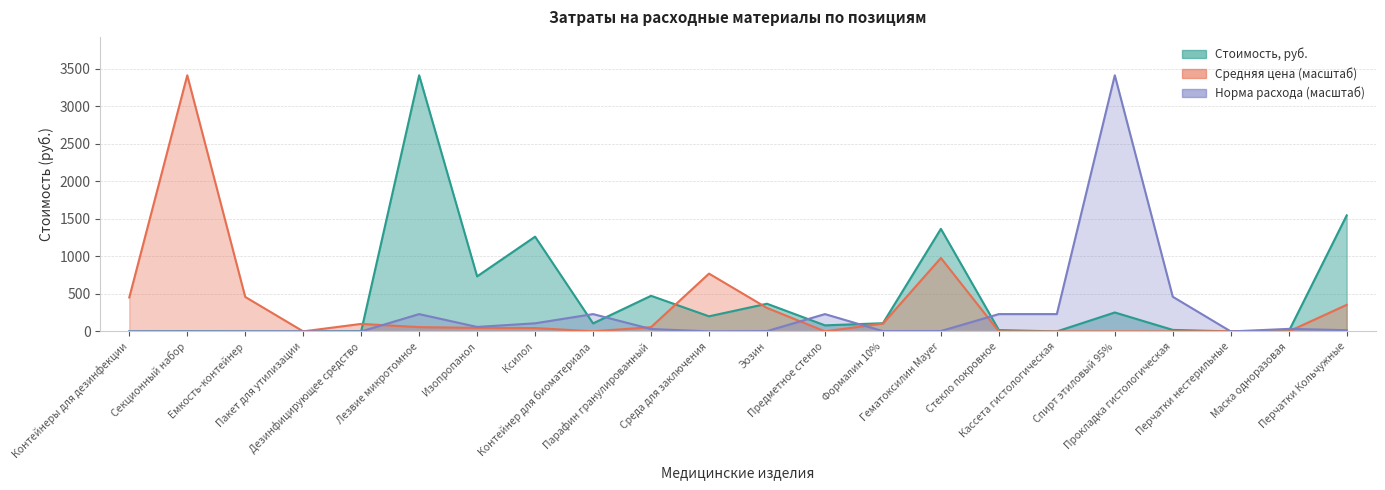

How many data points in Стоимость, руб. are above 107?

11